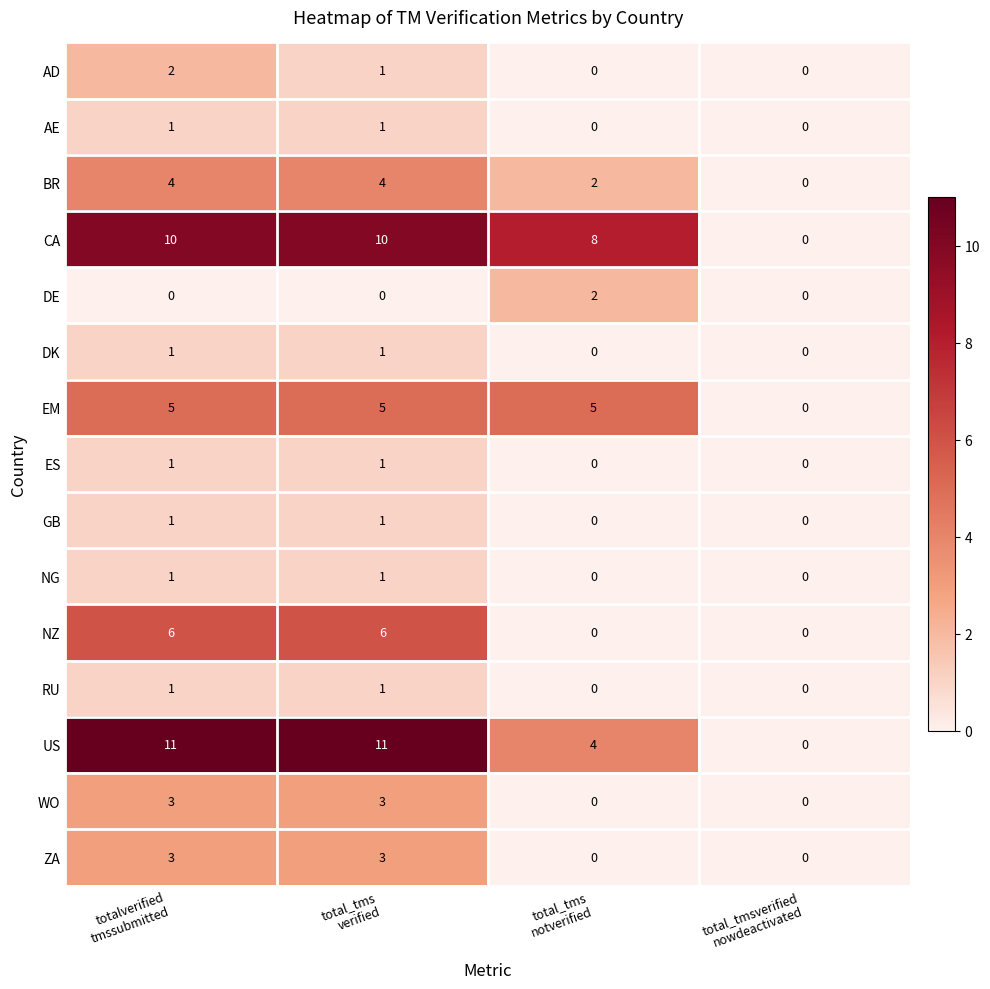

How many NG values are between 0 and 1?

4